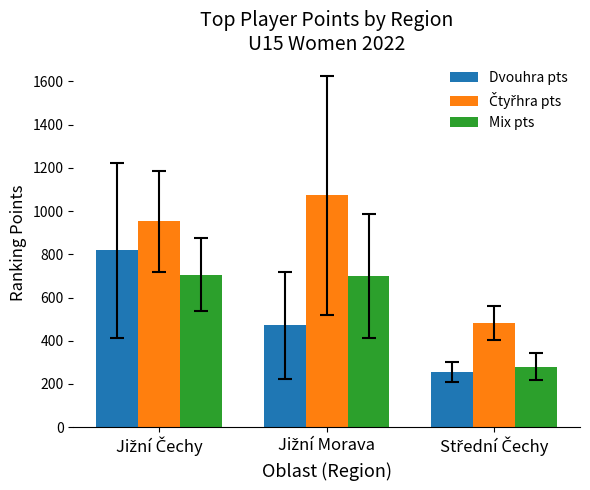

At how many categories does at least one series exceed 311?

3